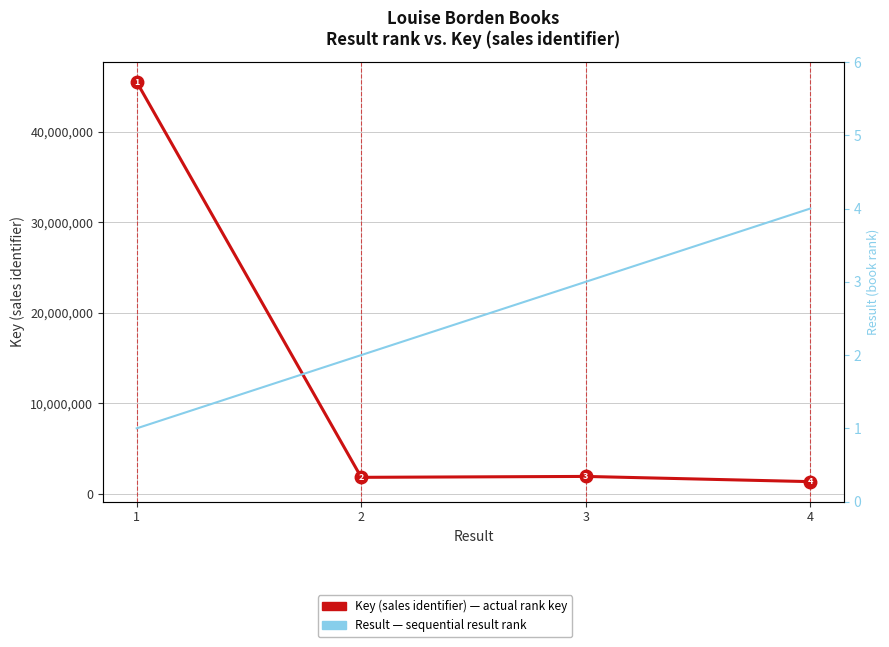

The value of Key (sales identifier) at 2 is 1804618. True or false?

True